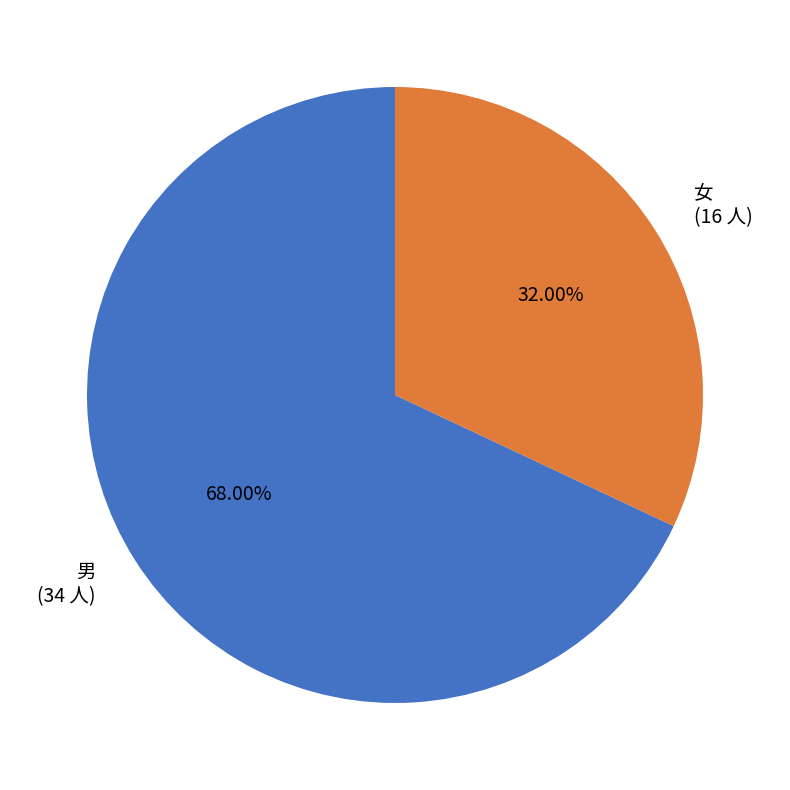

How many segments does this pie chart have?

2